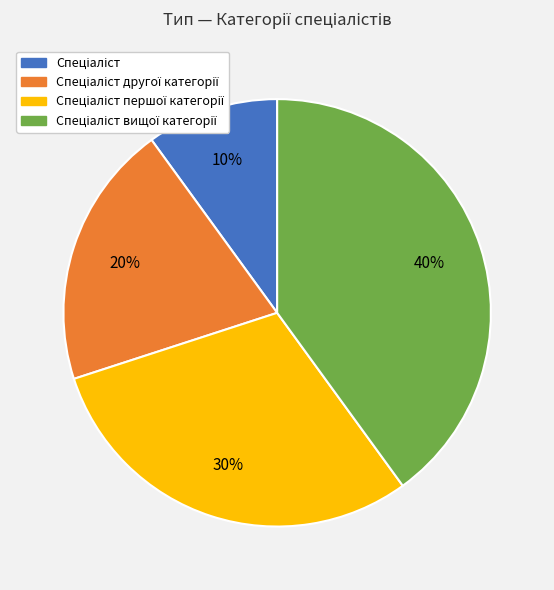

To the nearest percent, what is the difference between the largest and smallest slice percentages?

30%